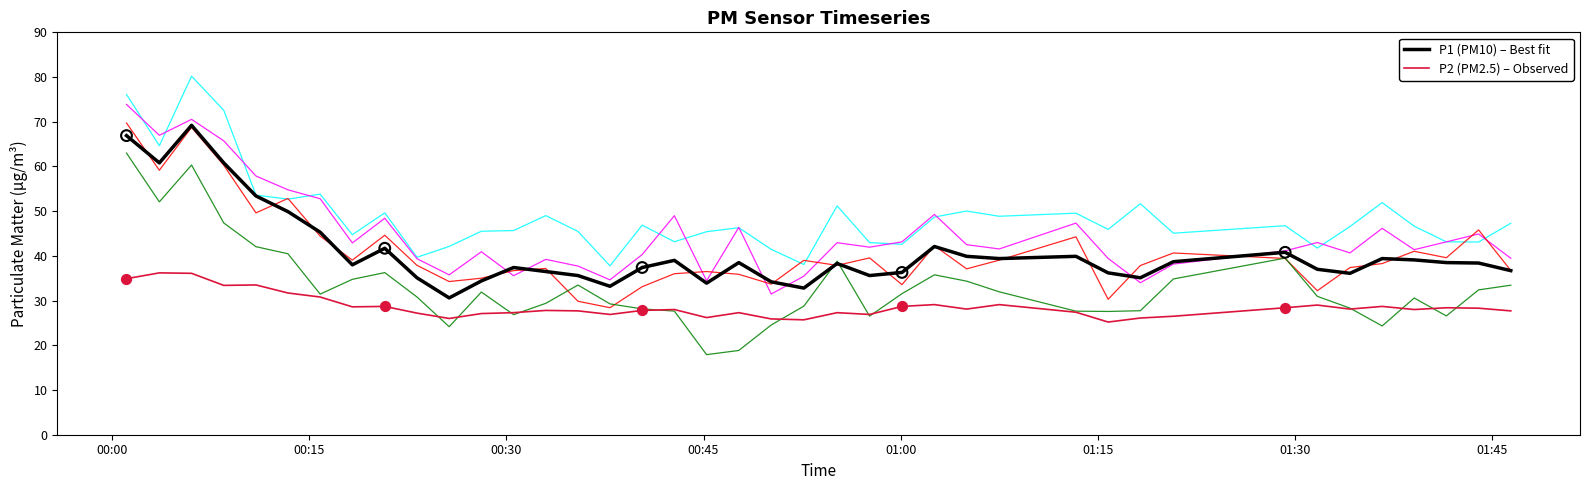

What is the highest value of the P1 (PM10) – Best fit series?

69.2